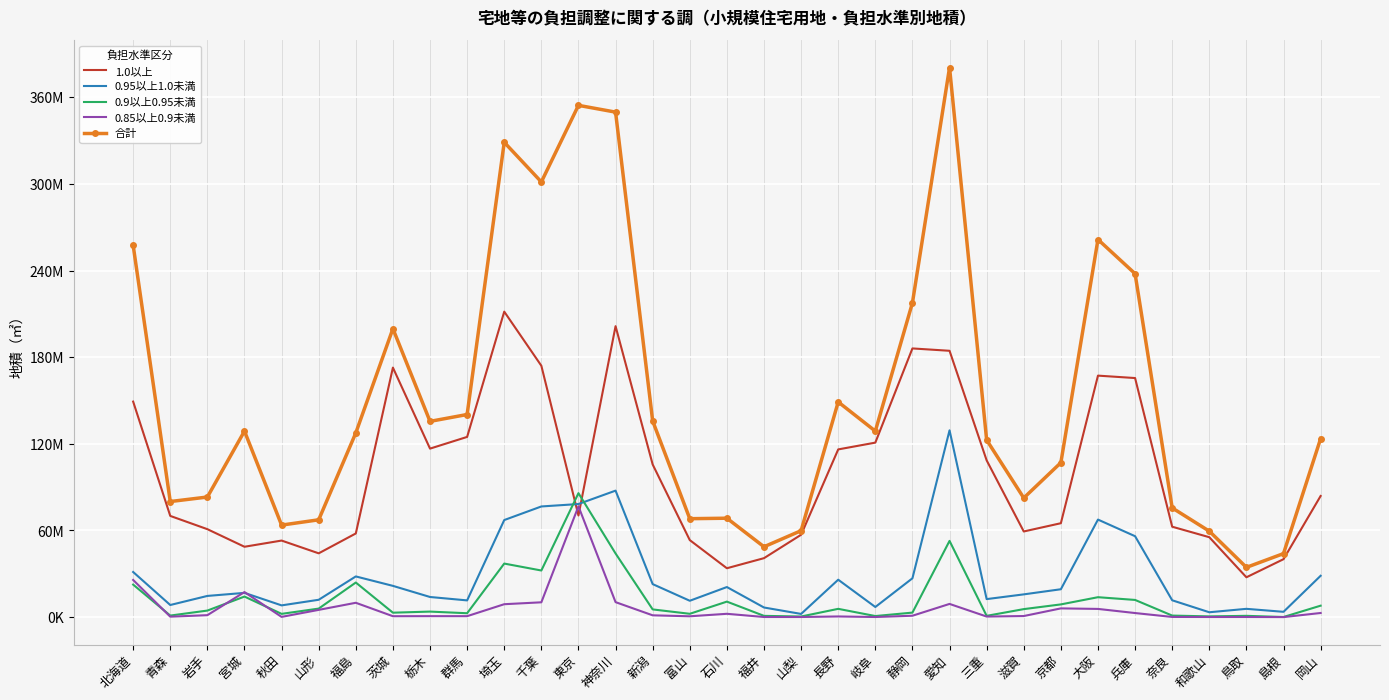

True or false: 0.9以上0.95未満 has more than 2 points higher than both neighbors.

True